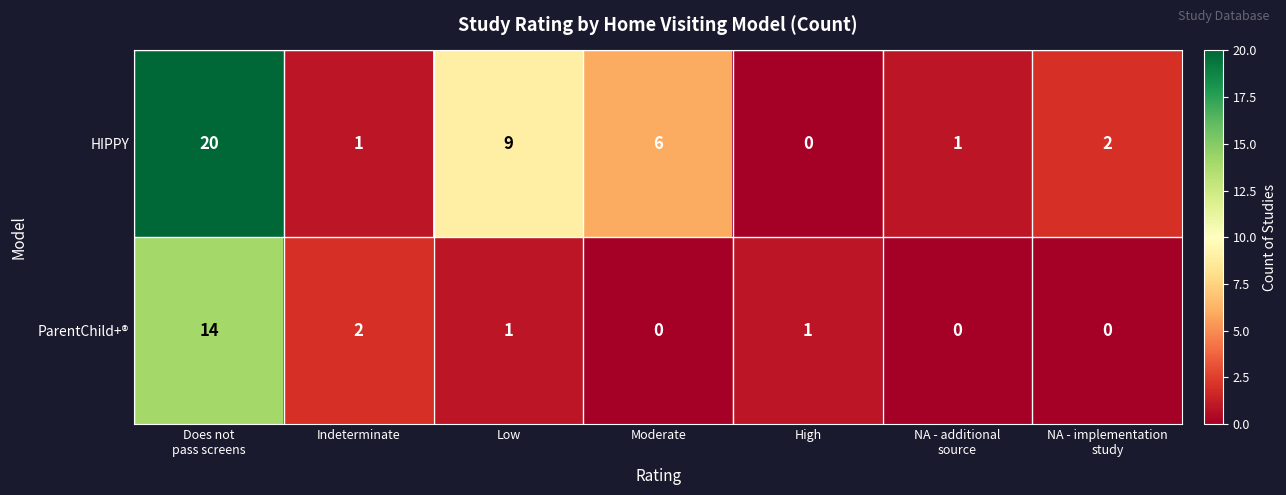

Between NA - additional
source and NA - implementation
study, which series saw the biggest shift?

HIPPY